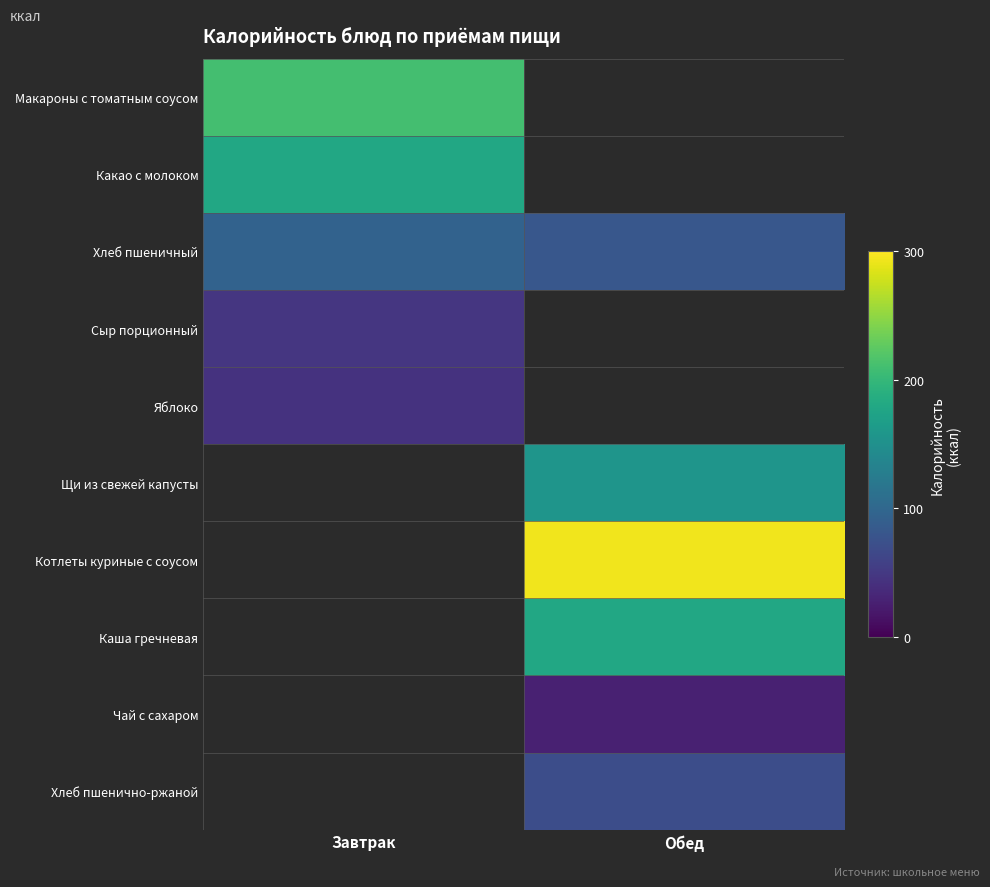

What is the smallest value displayed?

27.0